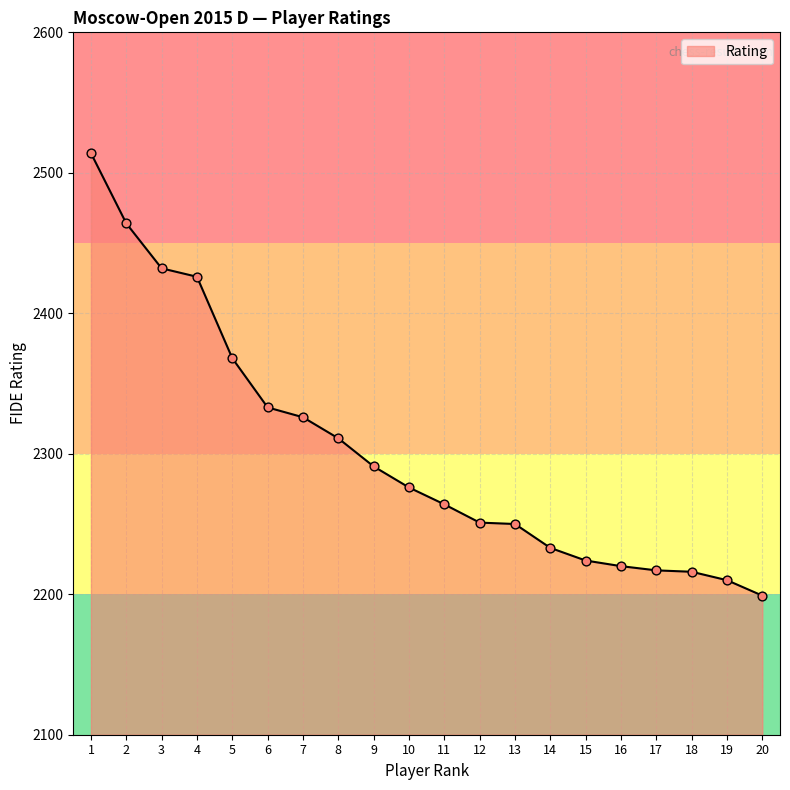

Between 12 and 8, which is larger?

8